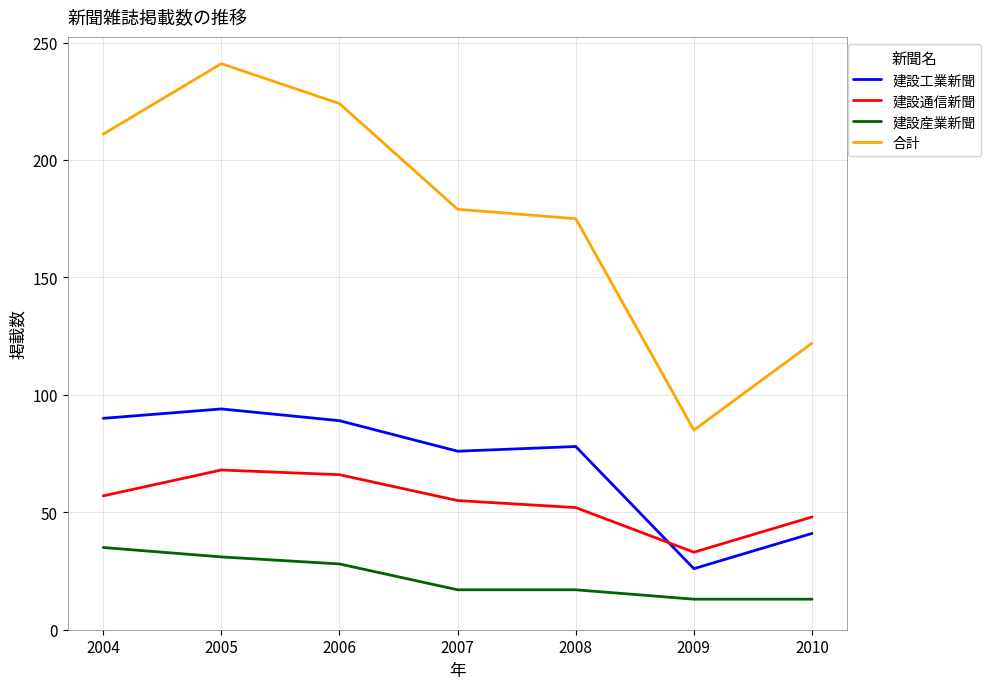

What is the spread (max minus min) of values at 2004?

176